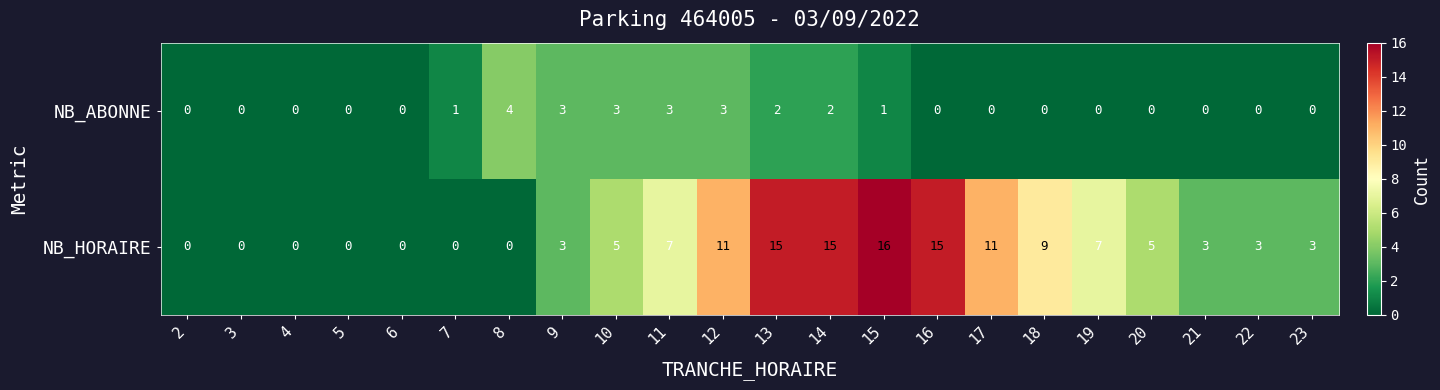

What is the difference between the maximum and minimum values in the NB_HORAIRE series?

16